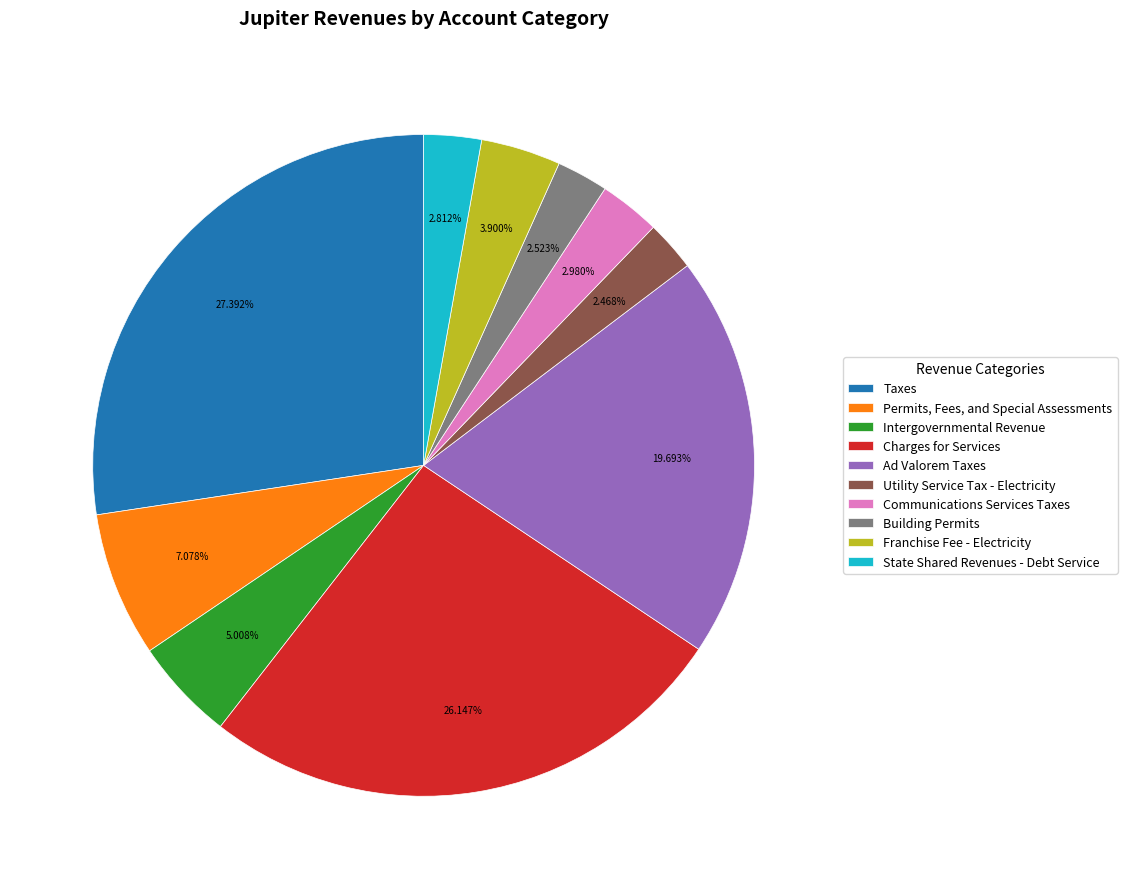

Which category has the biggest portion of the pie?

Taxes